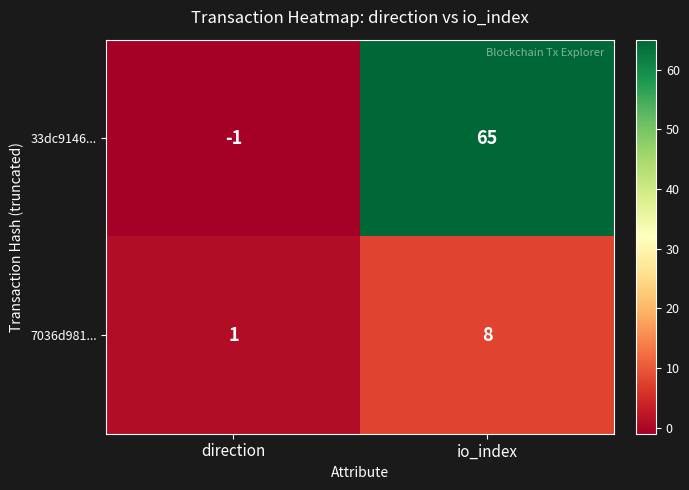

At which label does 33dc9146... reach its minimum?

direction